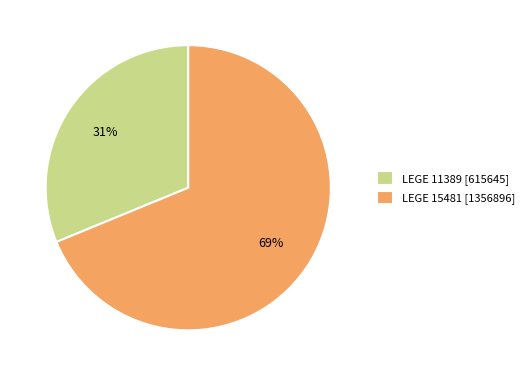

Combined, do LEGE 15481 [1356896] and LEGE 11389 [615645] account for over 50%?

Yes